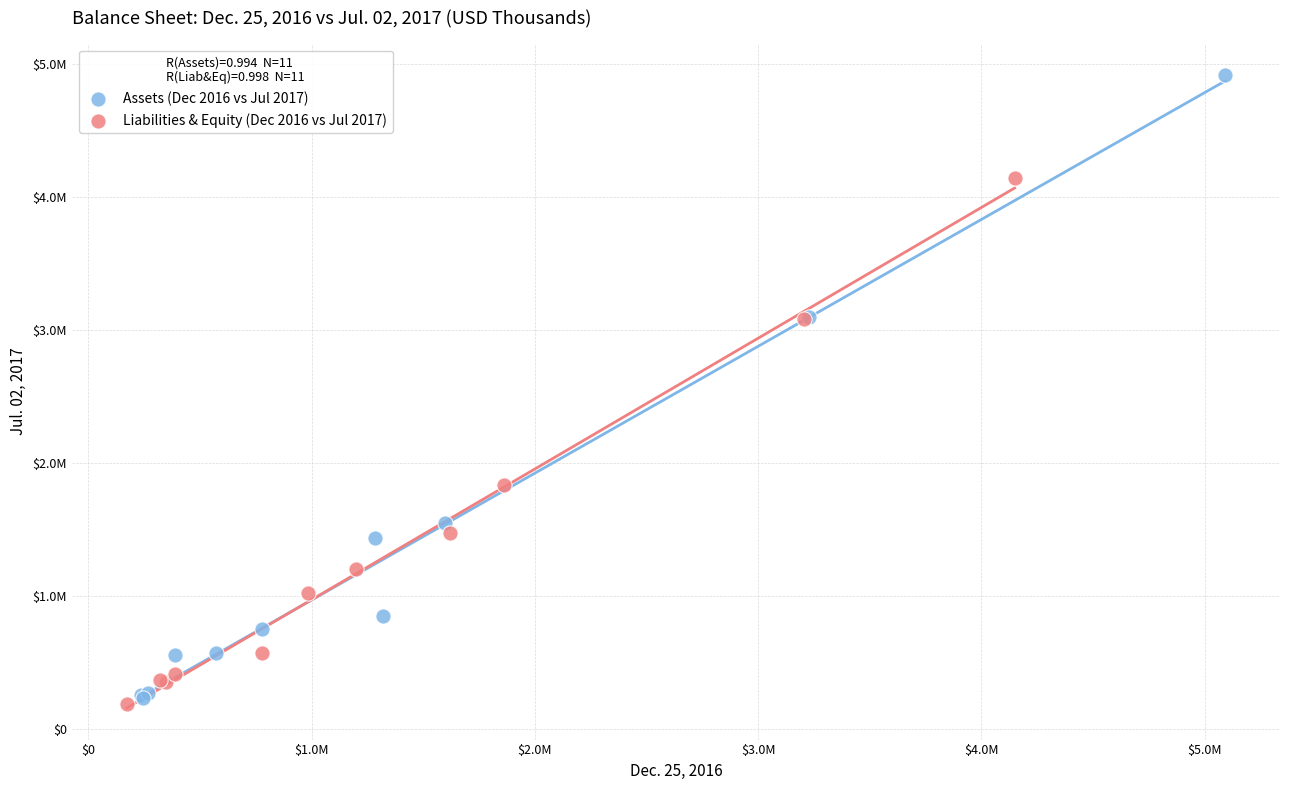

Which series has the largest Y range (max minus min)?

Assets (Dec 2016 vs Jul 2017)